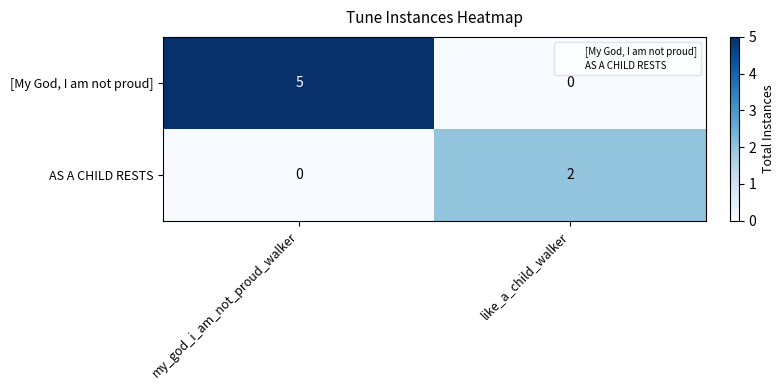

At which label is AS A CHILD RESTS closest to 1?

my_god_i_am_not_proud_walker